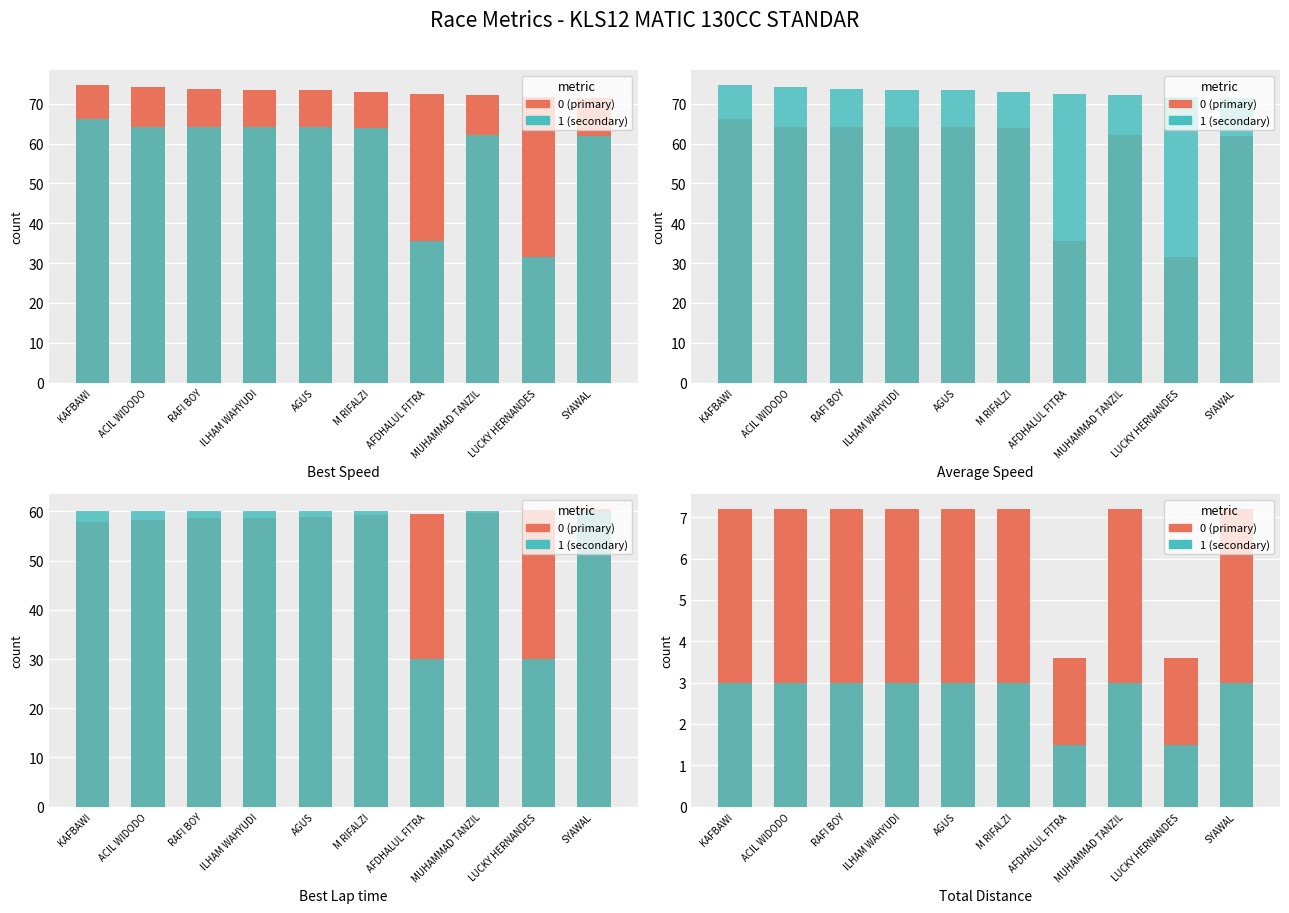

What is the spread (max minus min) of values at ILHAM WAHYUDI?

4.2